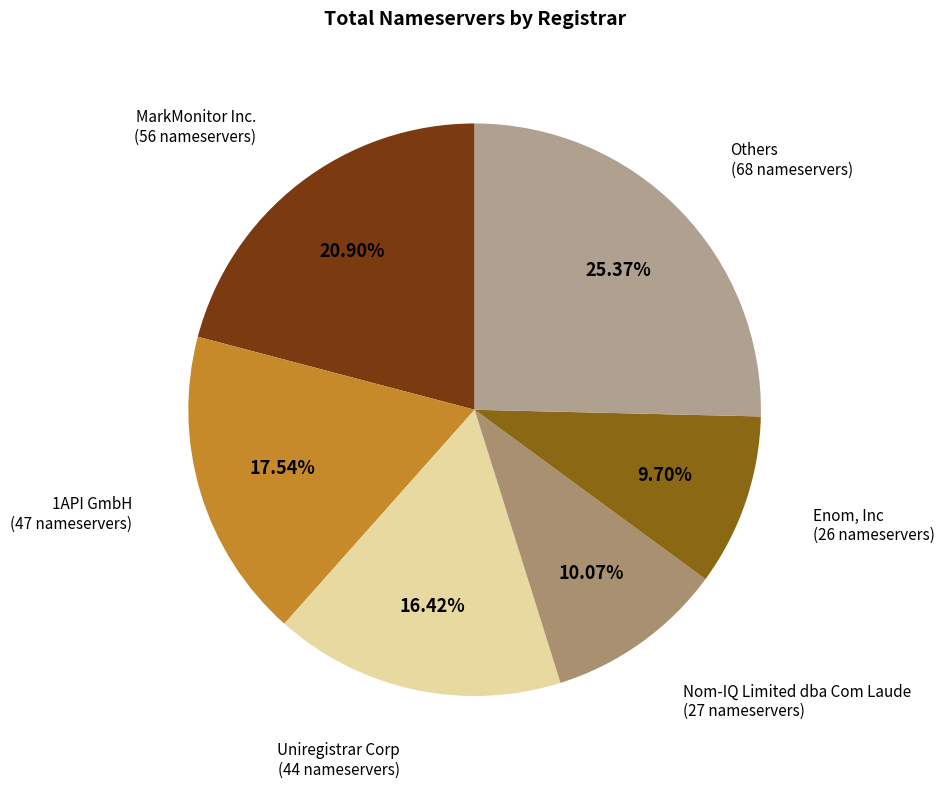

Is there a majority slice in this chart?

No